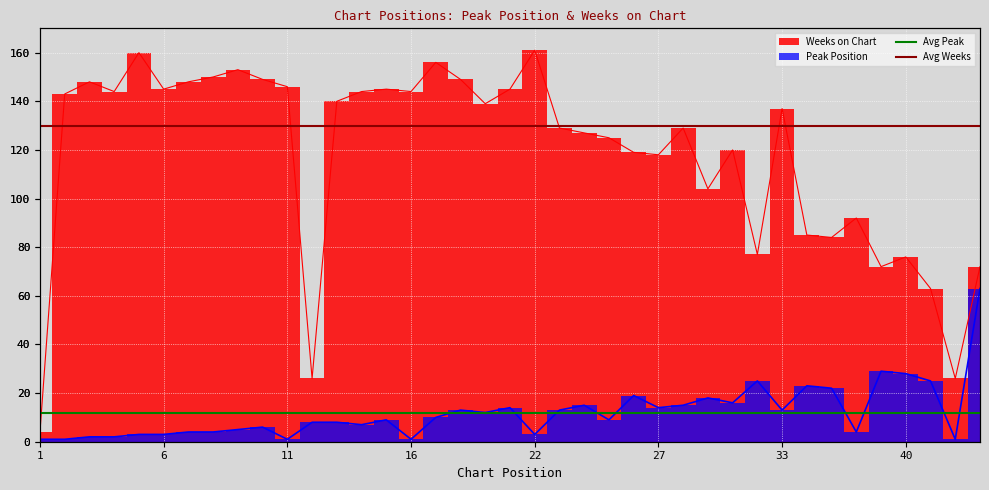

What is the value of the Avg Peak point at the 2nd from the left?

12